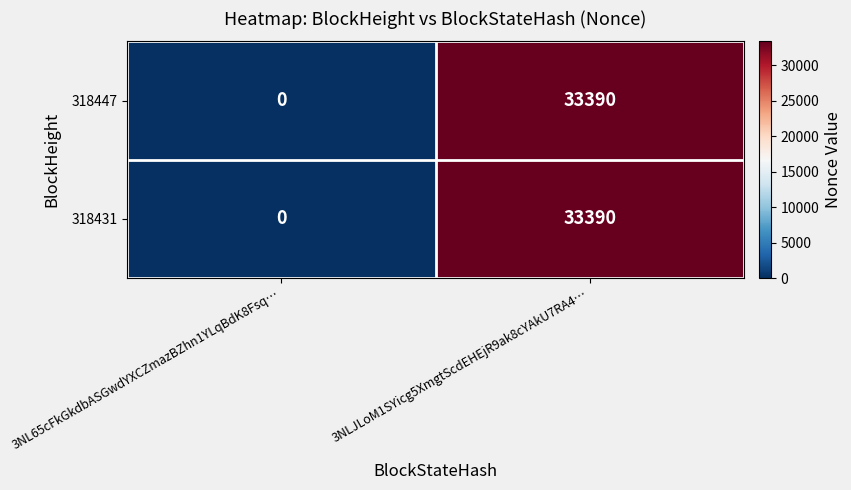

What is the sum of all 318447 values?

33390